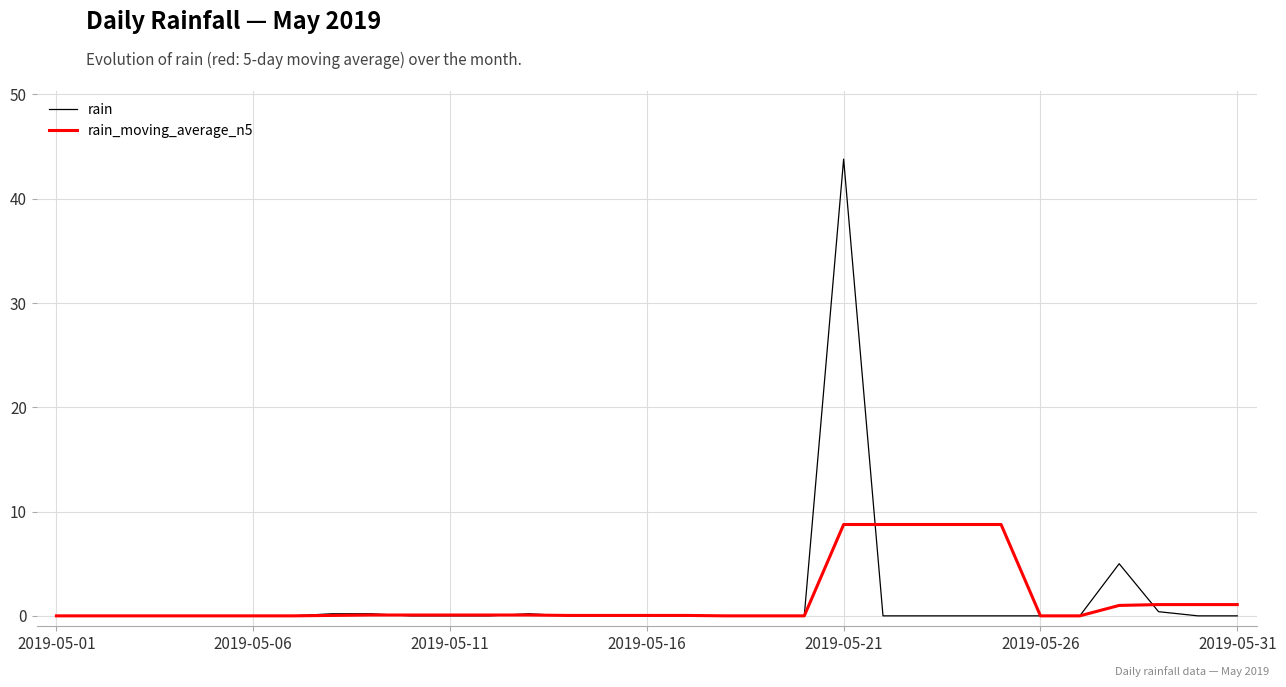

Rank the series by their maximum value, from lowest to highest.

rain_moving_average_n5, rain